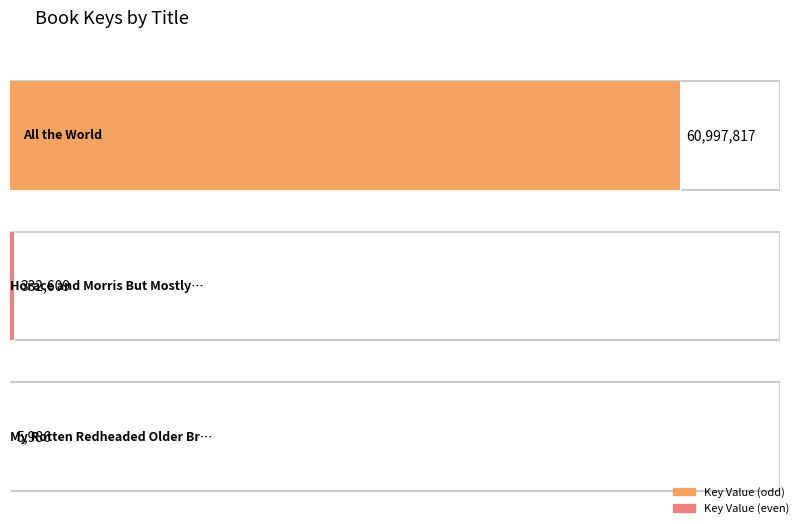

Rank the categories by value from lowest to highest.

My Rotten Redheaded Older Brother, Horace and Morris But Mostly Dolores, All the World